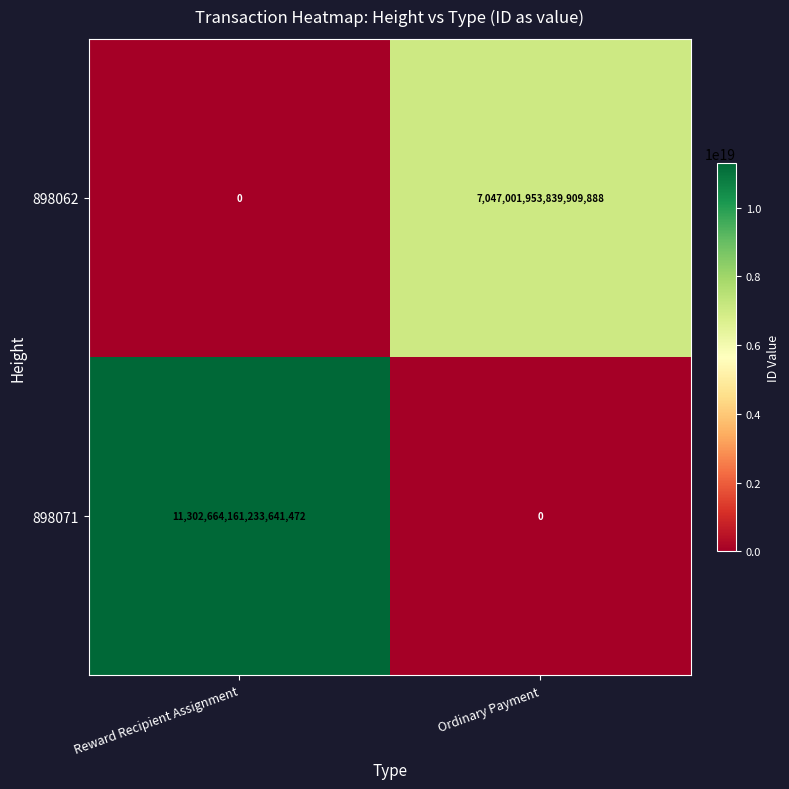

List the series in order of their peak value, lowest first.

898062, 898071